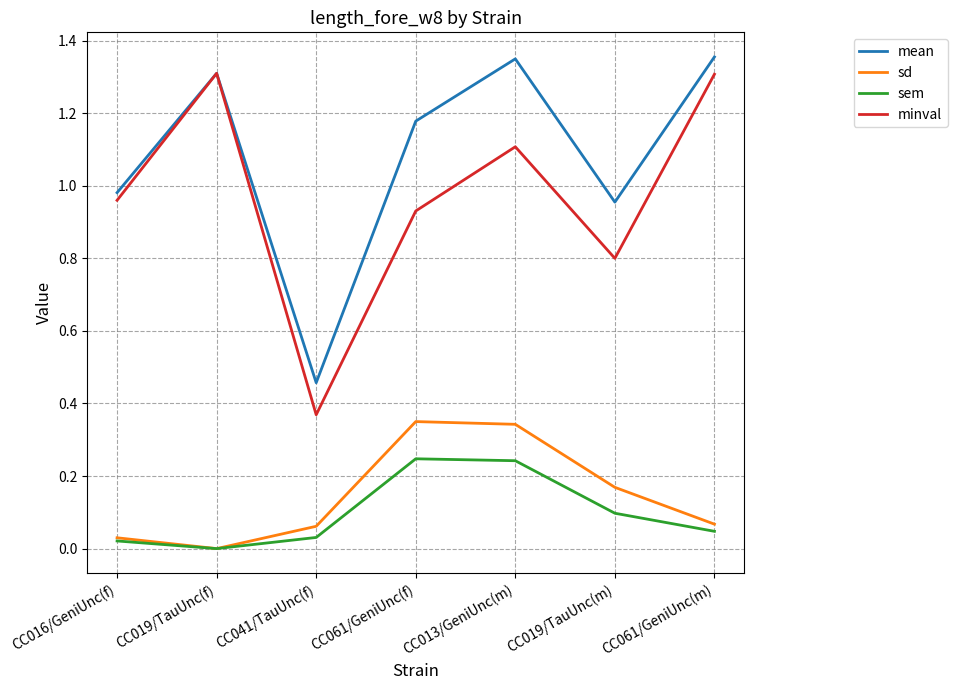

At which label does minval reach its minimum?

CC041/TauUnc(f)